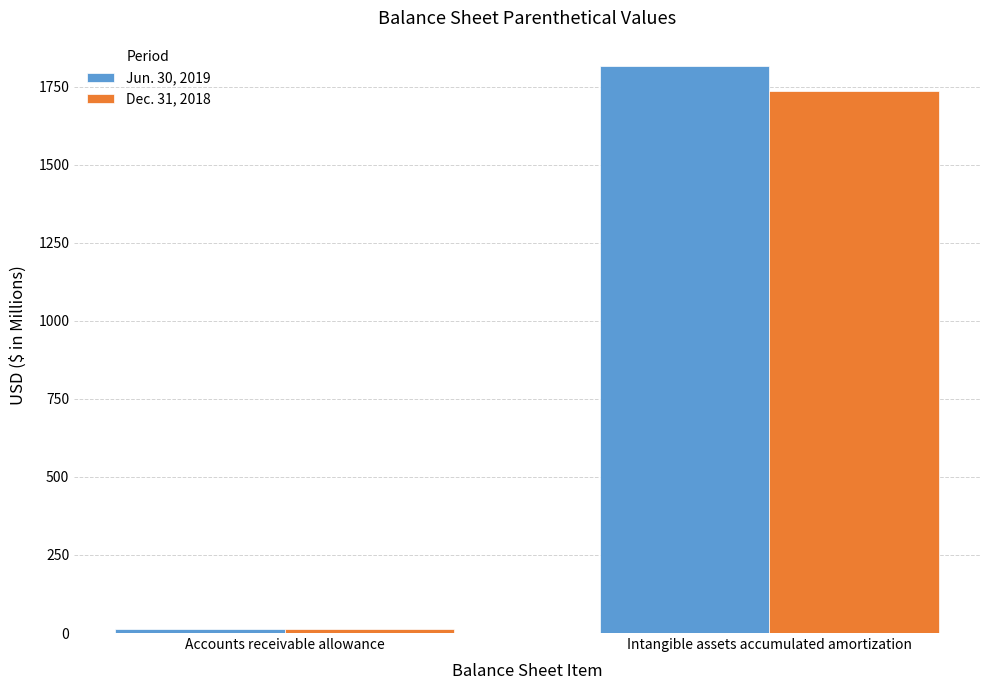

The Jun. 30, 2019 series shows 1815.1 at Intangible assets accumulated amortization. True or false?

True